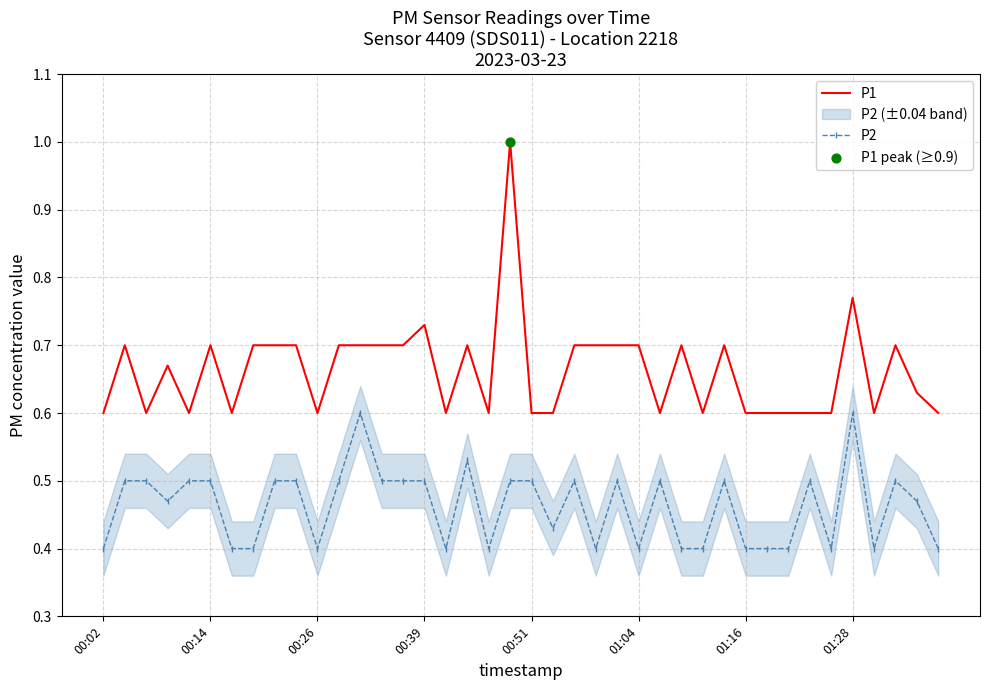

Is the value of P2 at 34 greater than the value of P1 at 00:02?

No